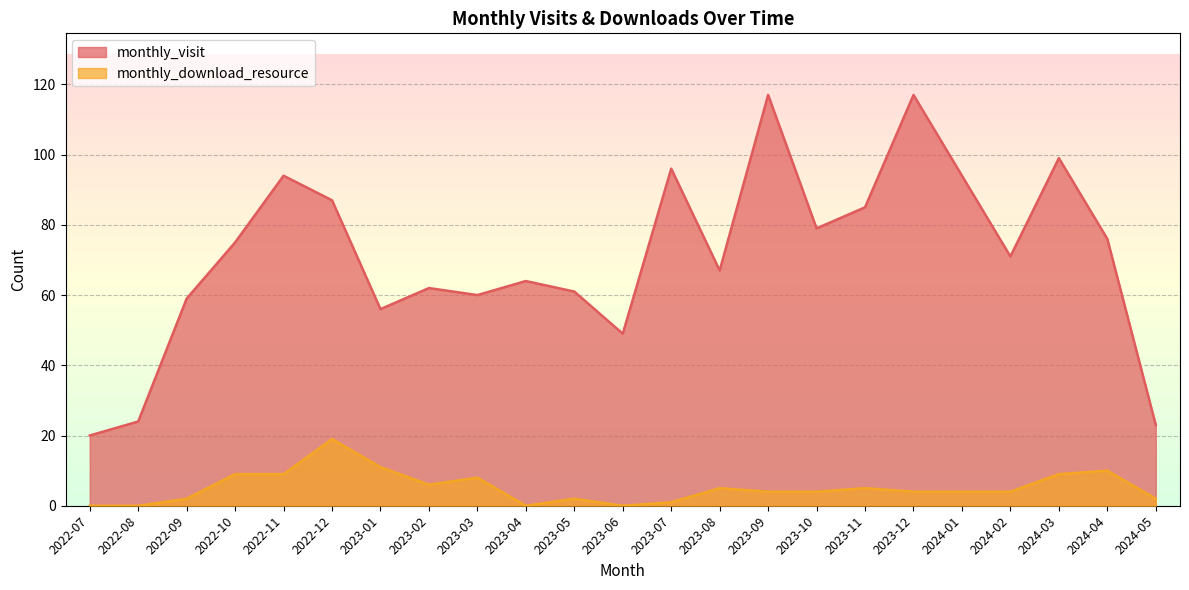

The value of monthly_visit at 2023-01 is 56. True or false?

True